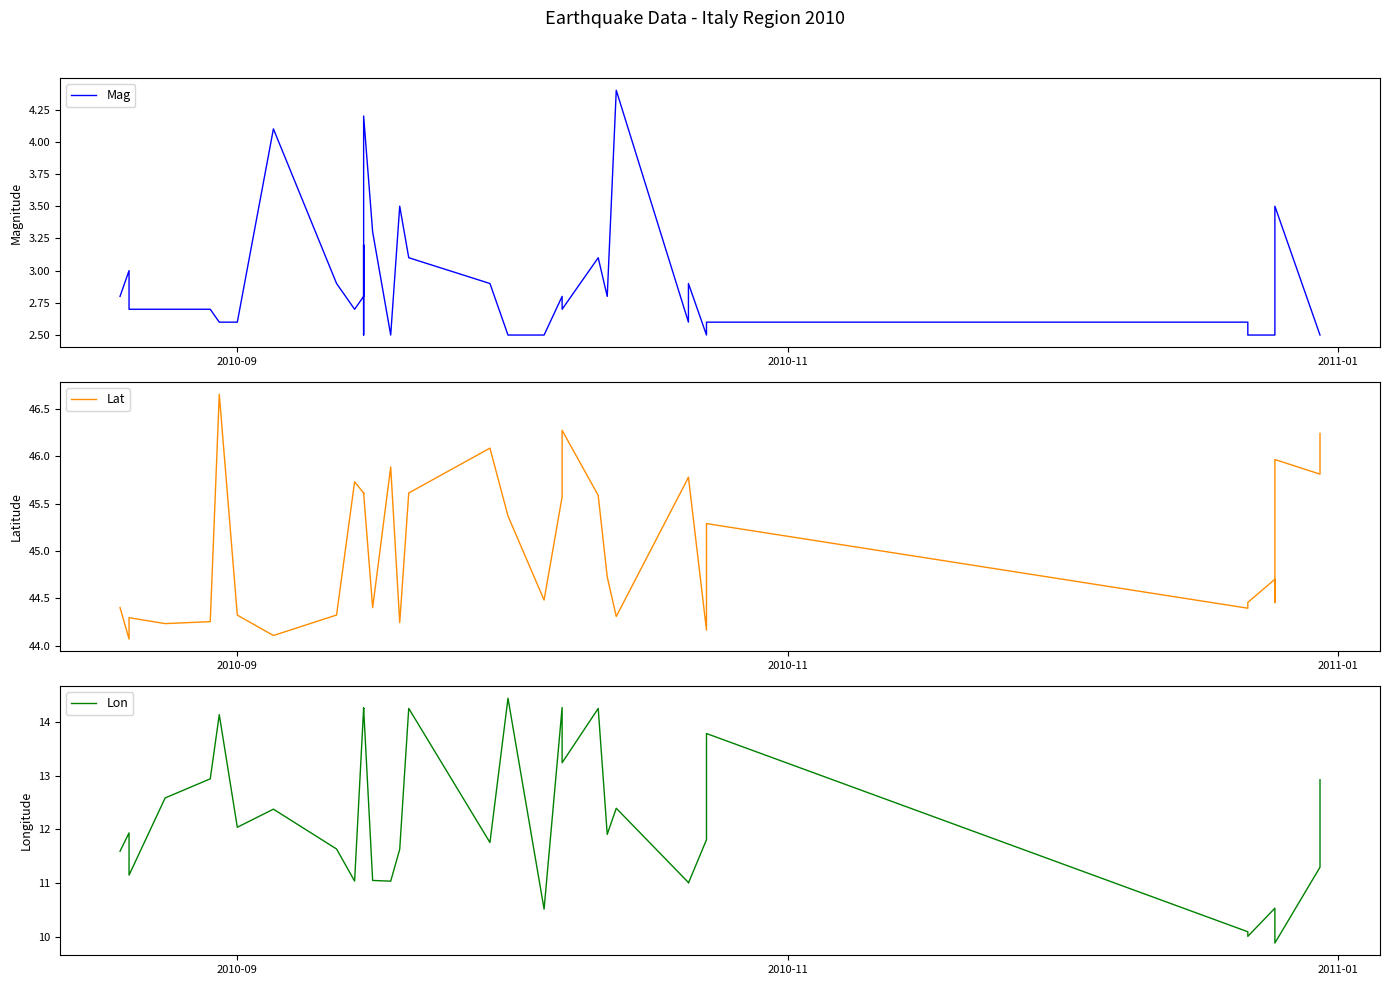

Which series has the largest total across all categories?

Lat